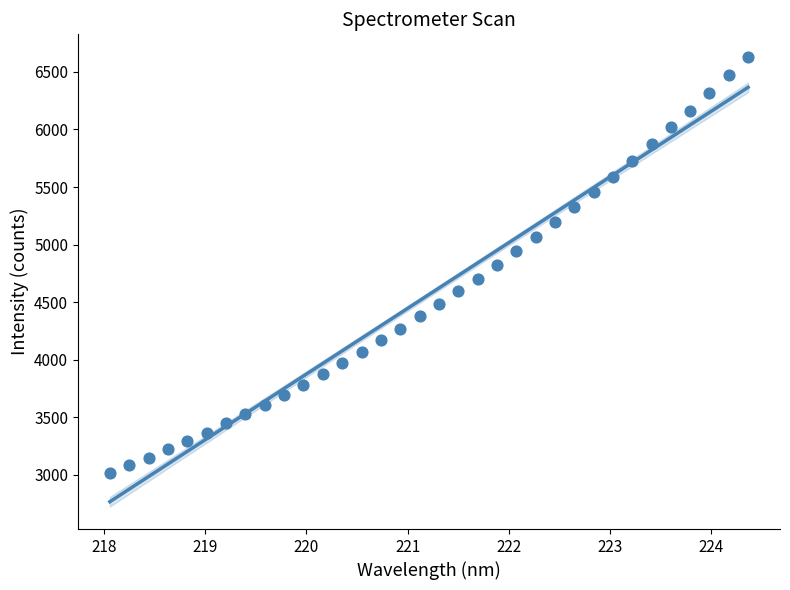

What is the range of X values (max minus min)?

6.3